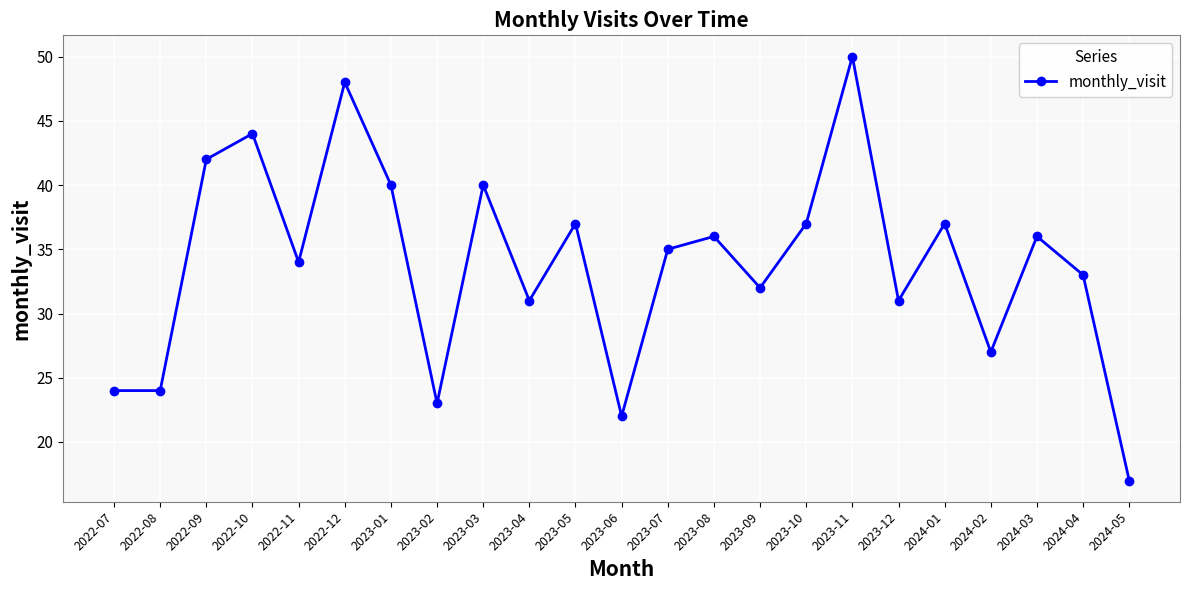

Approximately how many times larger is the value at 2024-04 compared to 2023-08?

0.9